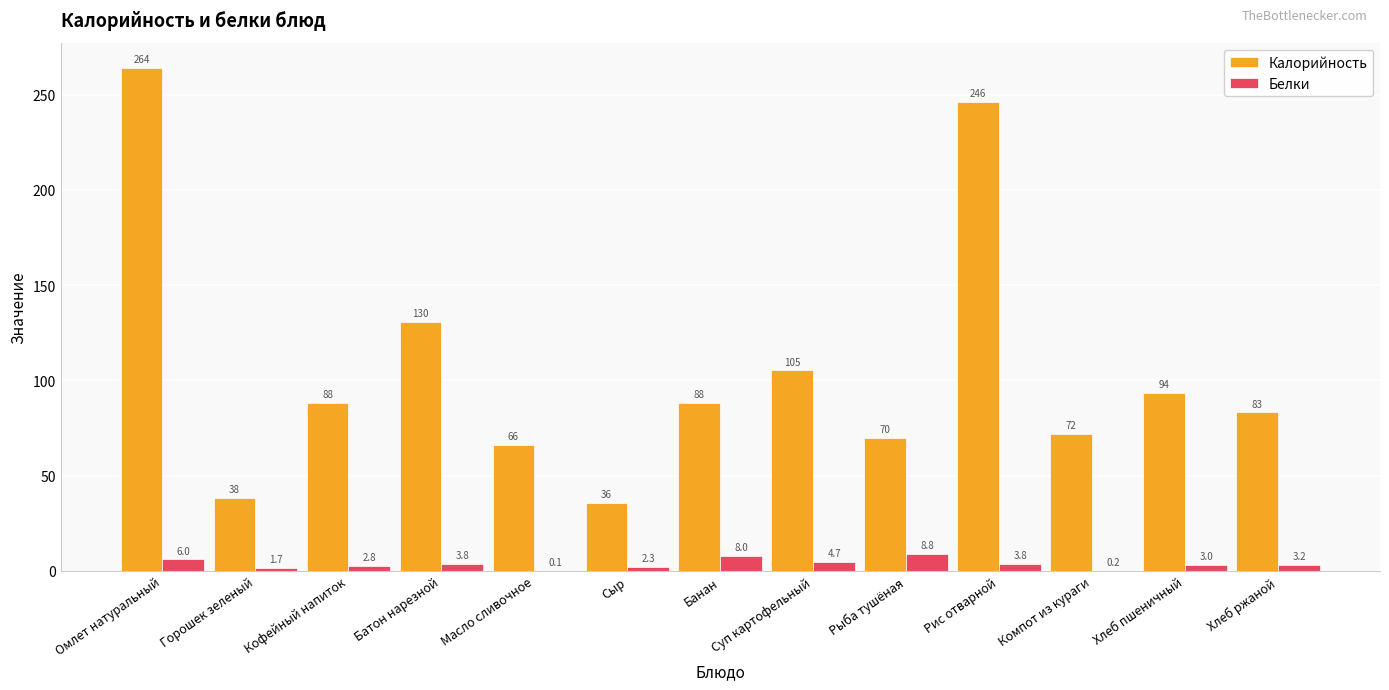

Where does the Калорийность series first go above 88?

Омлет натуральный